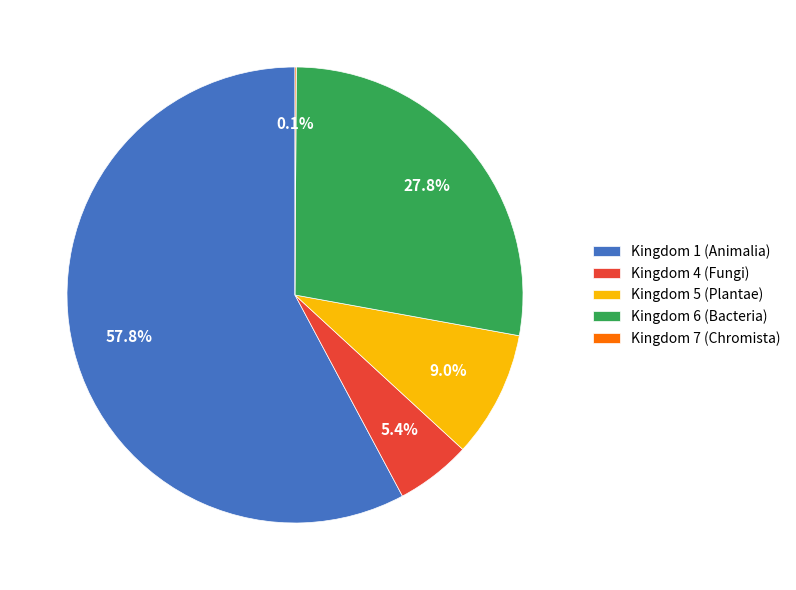

Between Kingdom 5 (Plantae) and Kingdom 4 (Fungi), which is larger?

Kingdom 5 (Plantae)